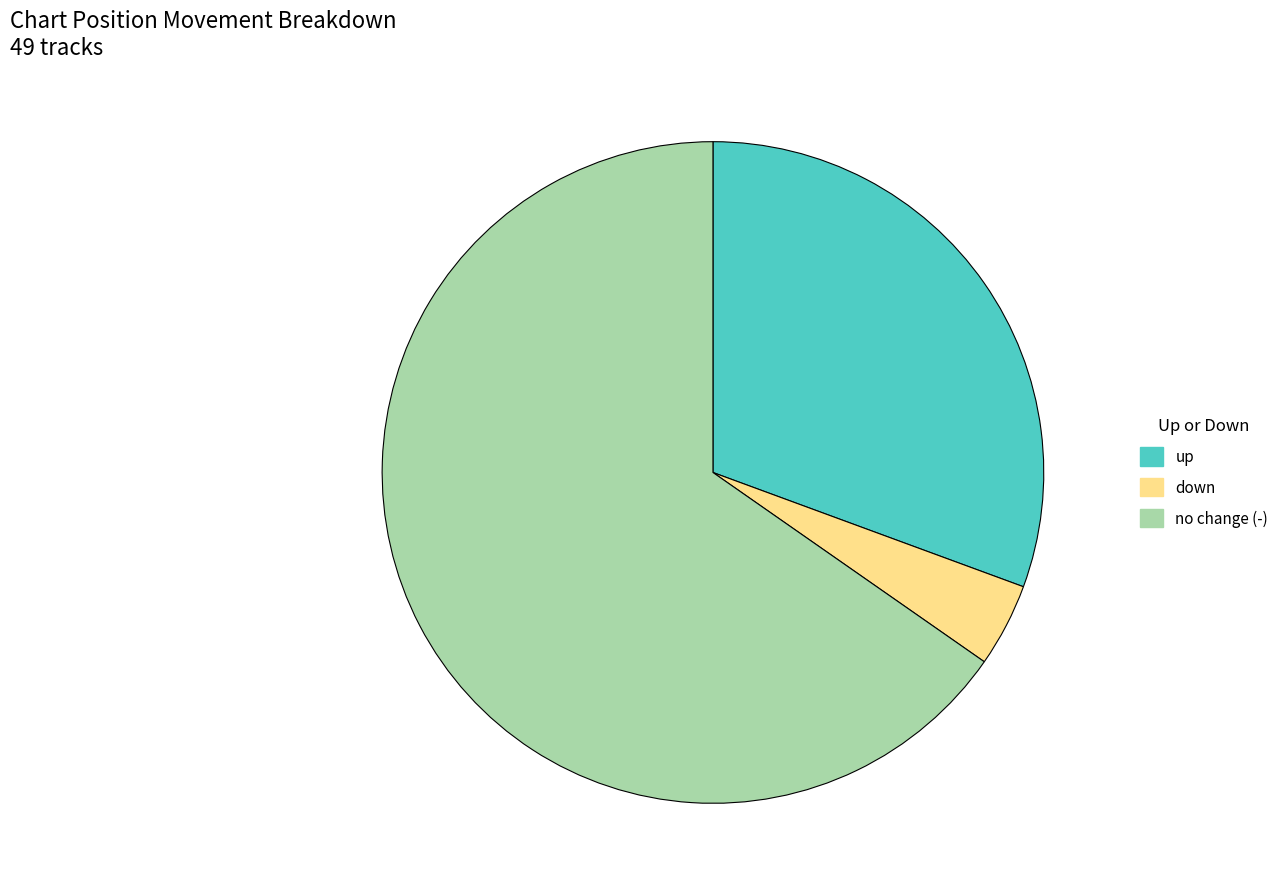

Is there a majority slice in this chart?

Yes